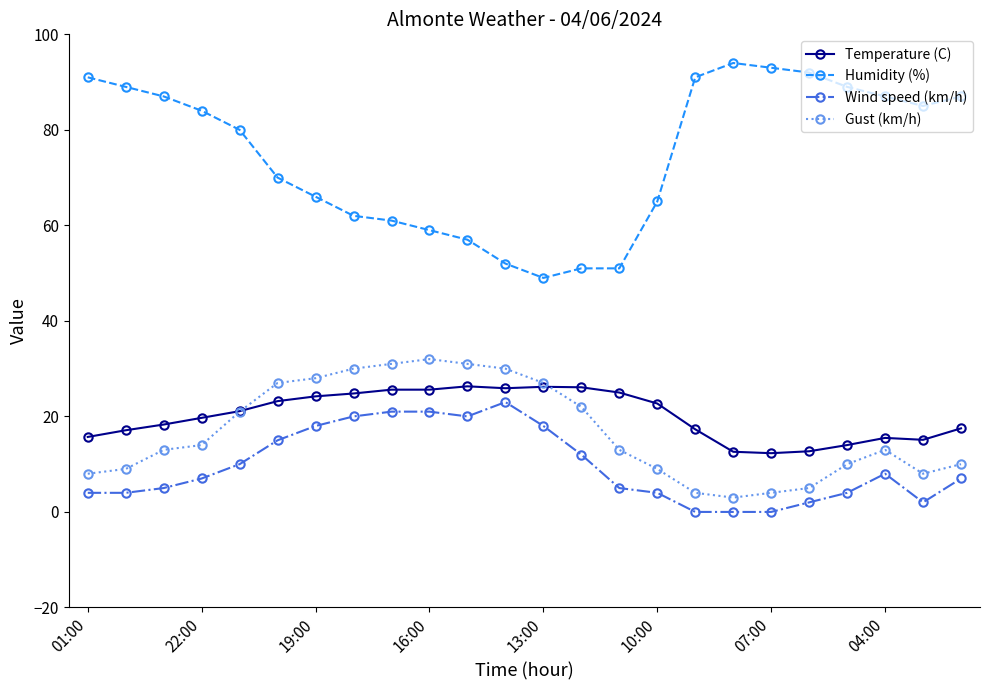

Which series has the largest total across all categories?

Humidity (%)